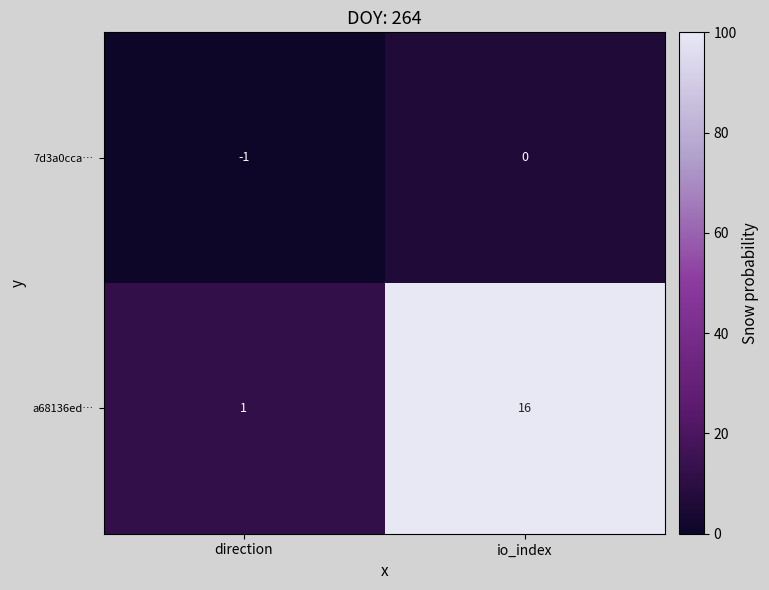

Reading left to right, list all the values displayed in this chart.

7d3a0cca…: direction=-1	io_index=0
a68136ed…: direction=1	io_index=16